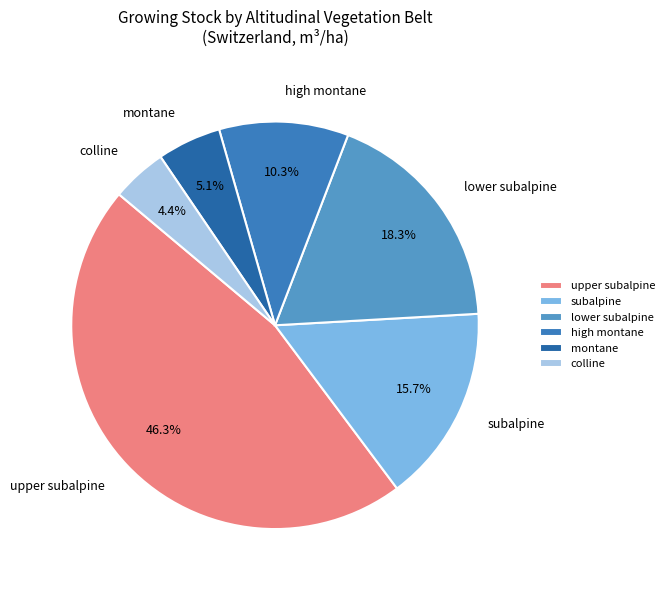

Which slice is the smallest?

colline